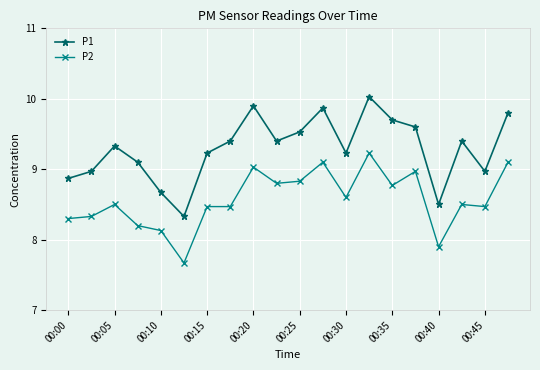

How many lines are shown in the chart?

2